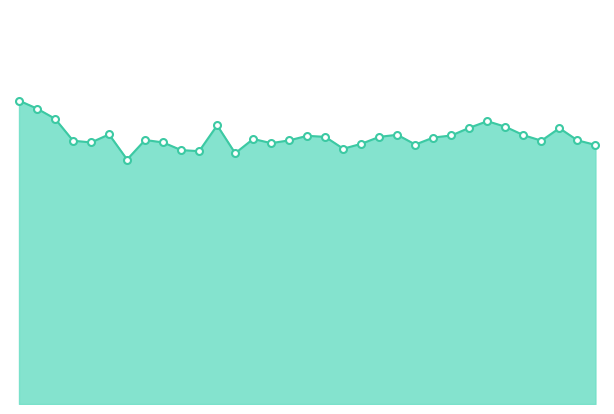

Does the chart display data point markers on the line(s)?

Yes